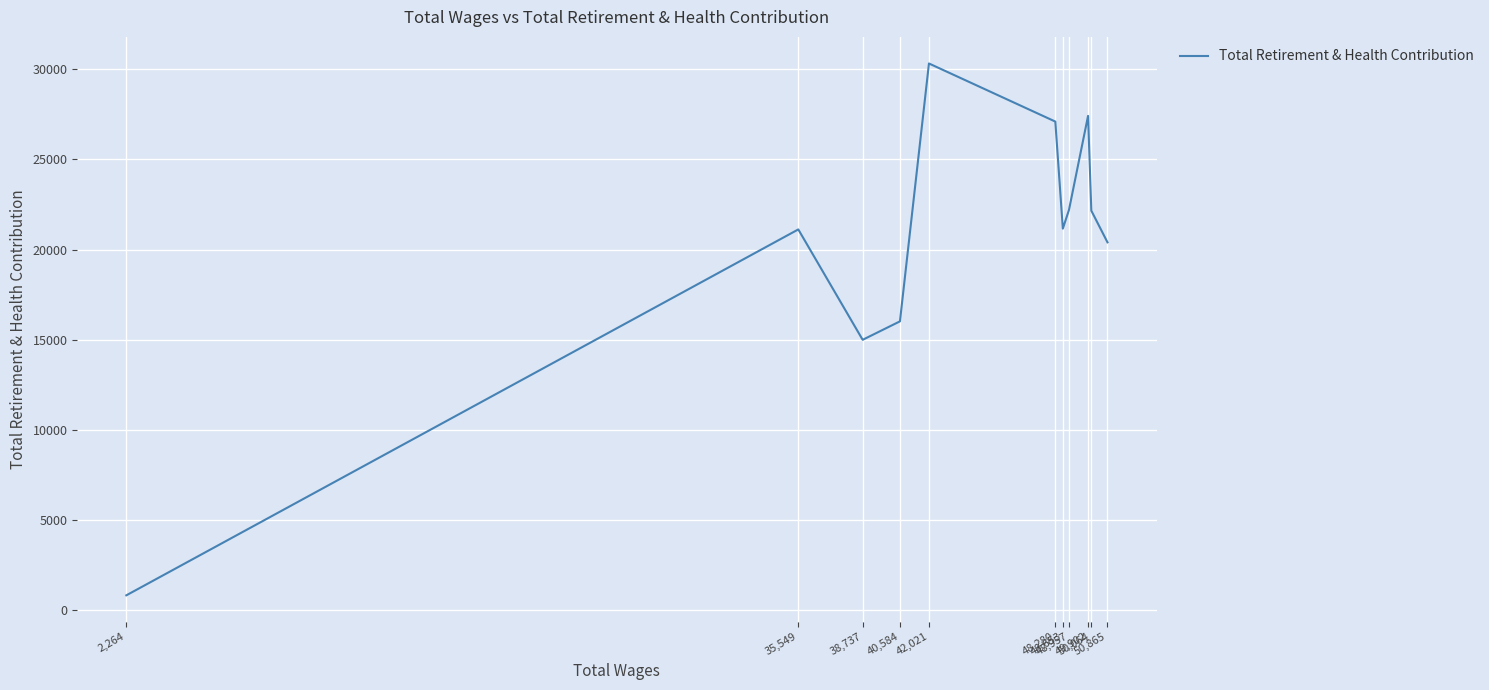

What is the sum of the values at 38,737 and 48,280?

42094